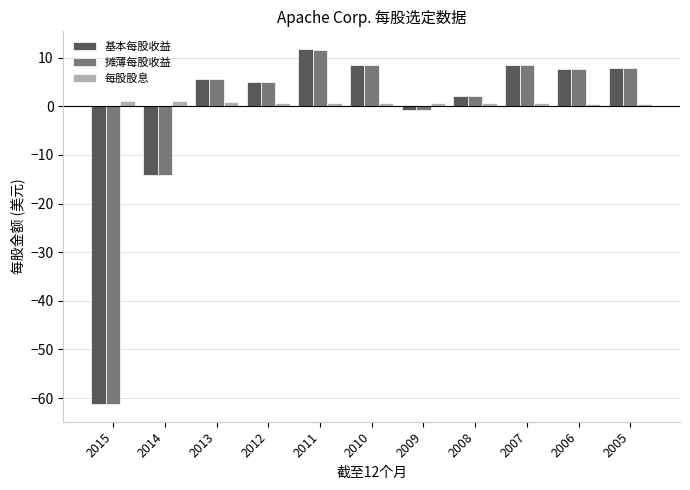

Which series has the largest range (max minus min)?

基本每股收益